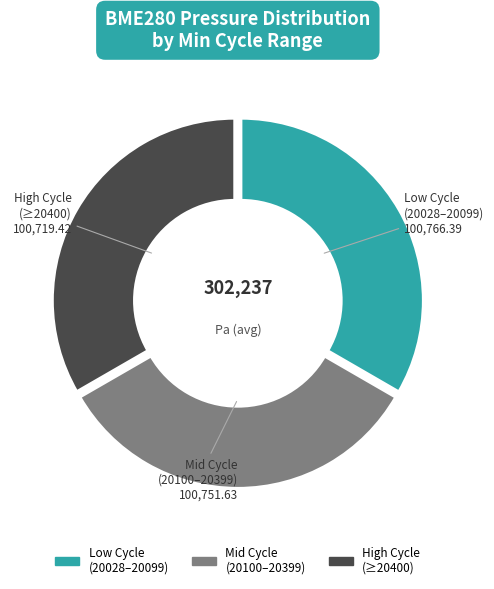

Does High Cycle (≥20400) represent more than half of the total?

No